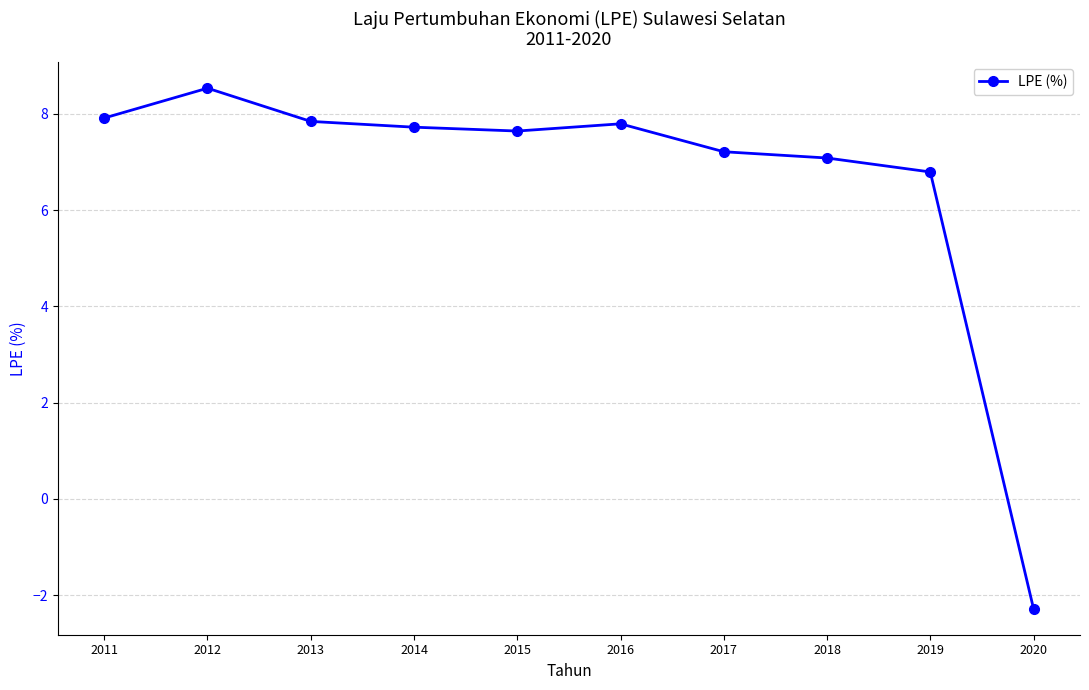

Between 2012 and 2011, which is larger?

2012